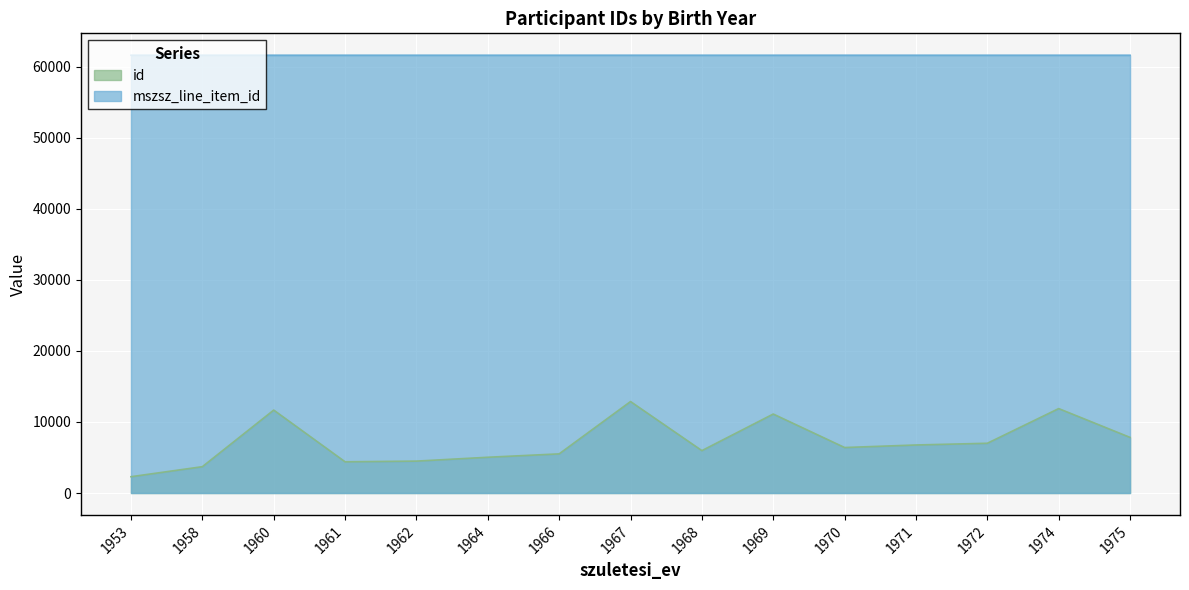

Does the chart display data point markers on the line(s)?

No